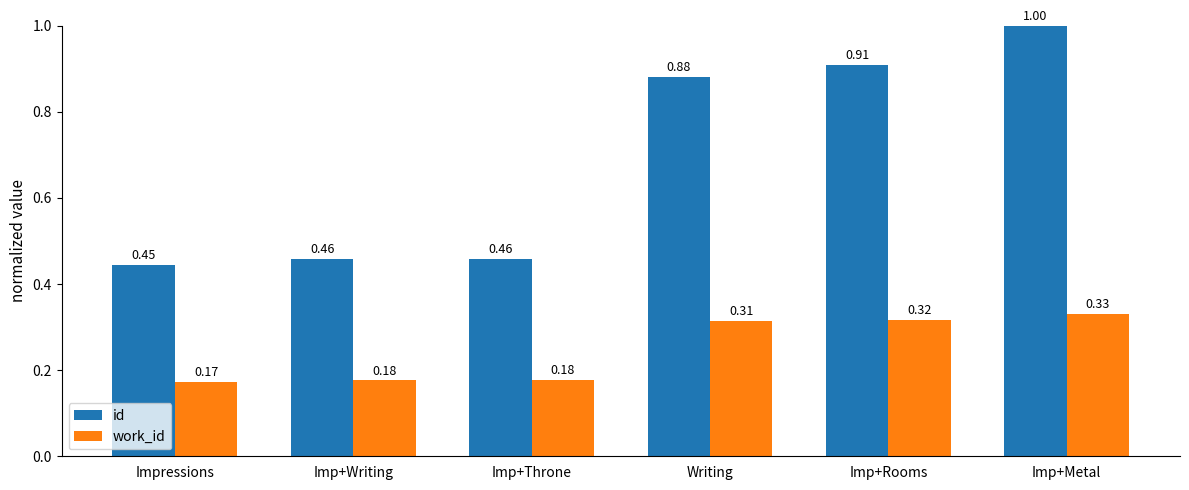

Which series has the largest range (max minus min)?

id